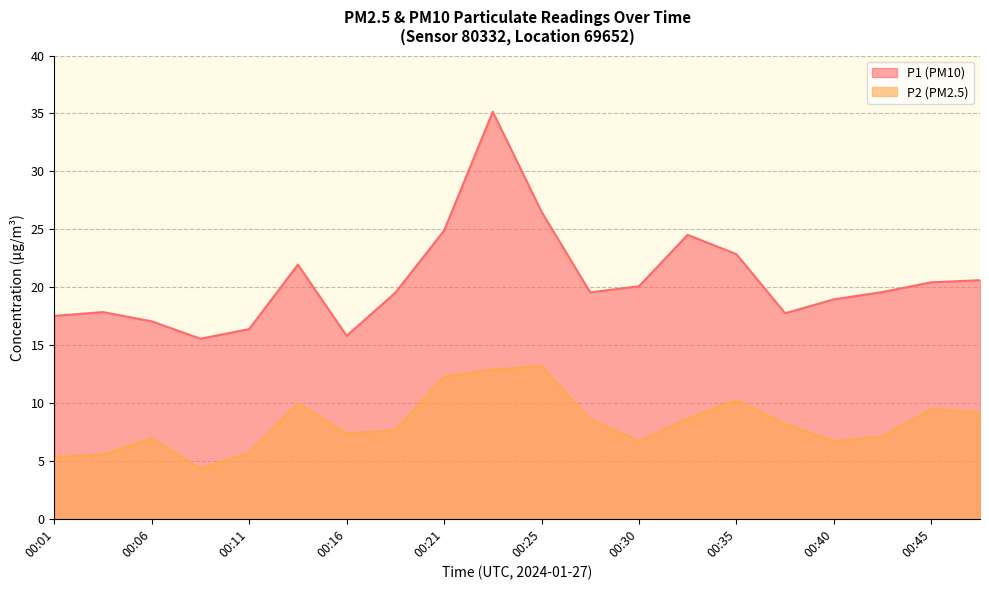

At which category is the sum across all series the highest?

00:23